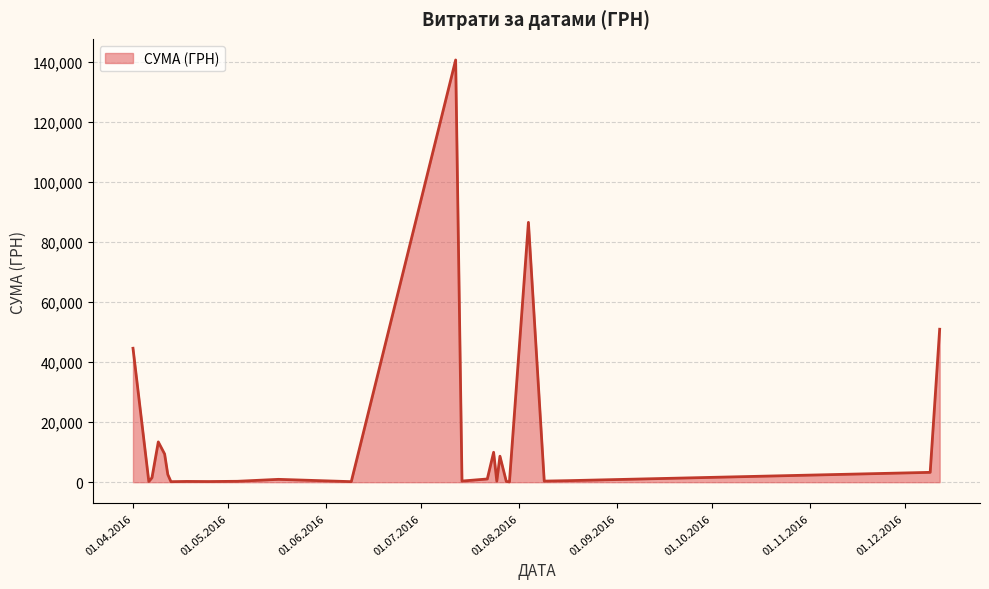

What is the maximum value shown in the chart?

140706.2